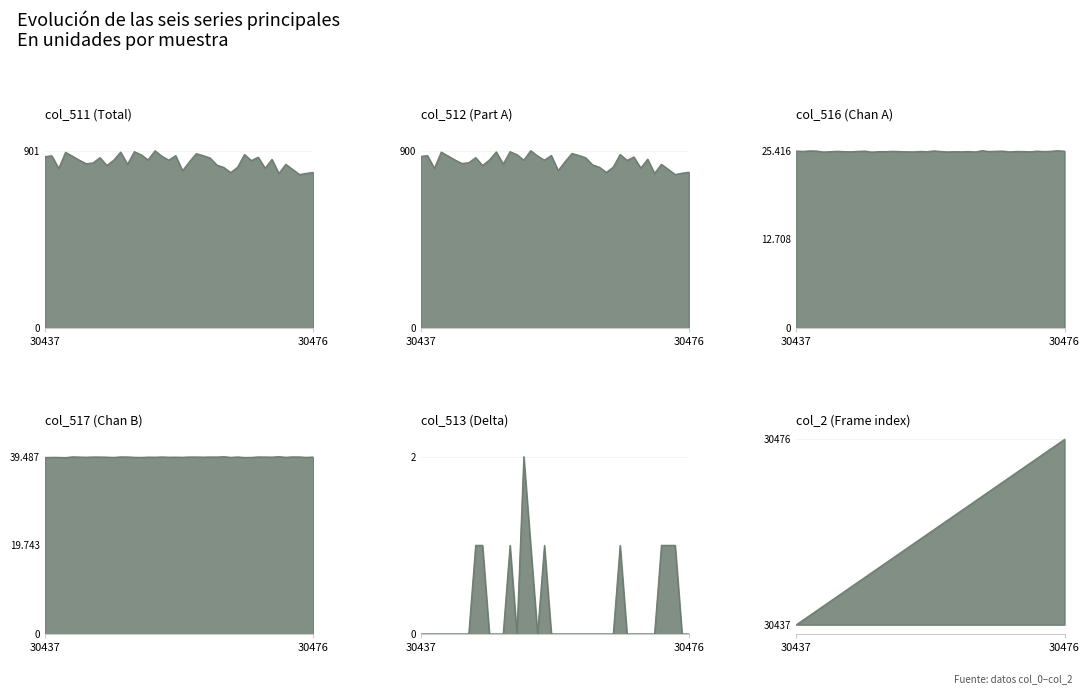

The col_511 series shows 868 at 30468. True or false?

True